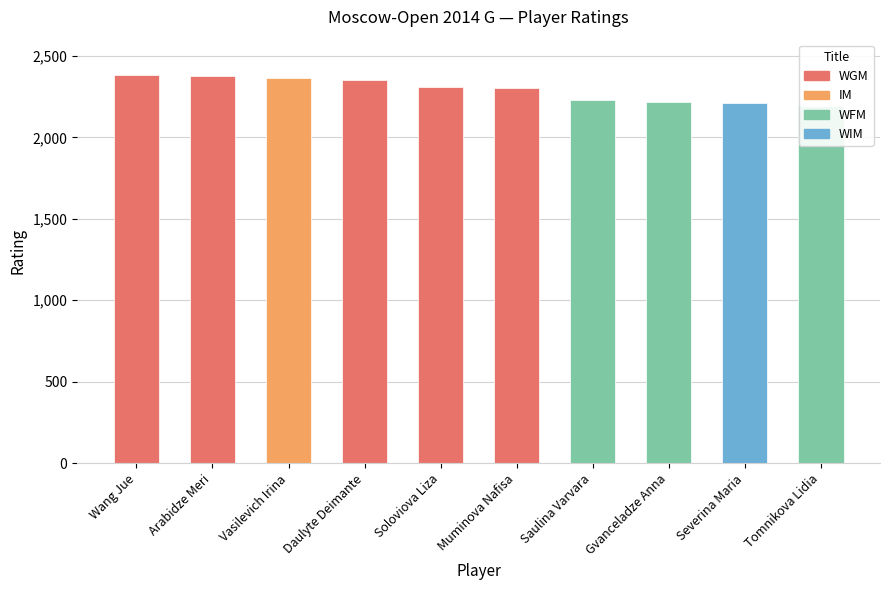

Reading right to left, list all the values displayed in this chart.

Tomnikova Lidia=2195	Severina Maria=2210	Gvanceladze Anna=2217	Saulina Varvara=2227	Muminova Nafisa=2301	Soloviova Liza=2308	Daulyte Deimante=2355	Vasilevich Irina=2365	Arabidze Meri=2374	Wang Jue=2386